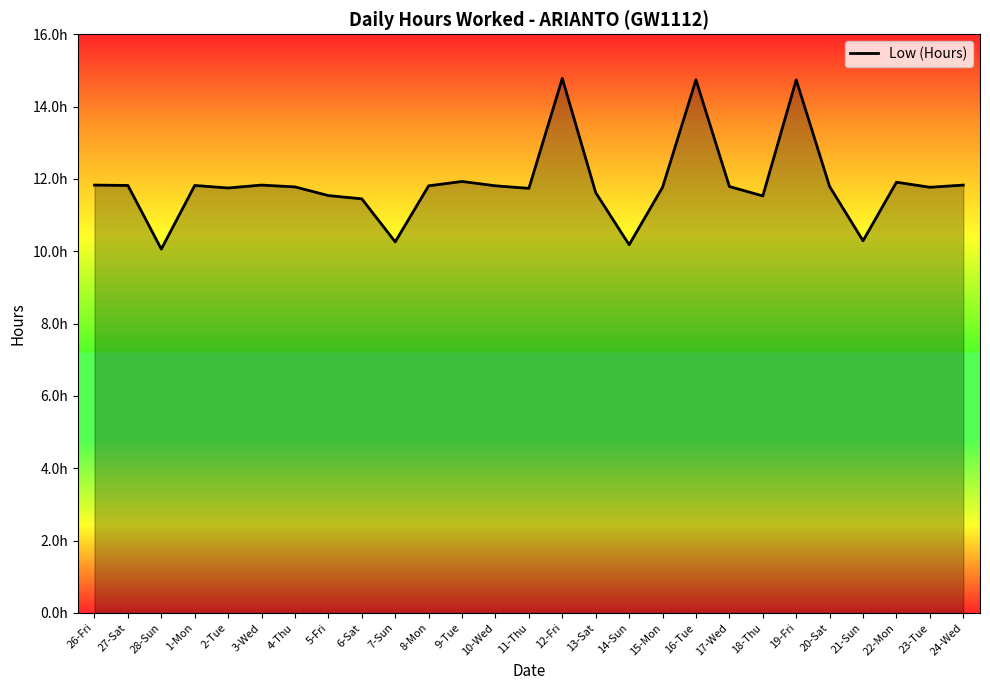

What position from the left is 2-Tue?

5